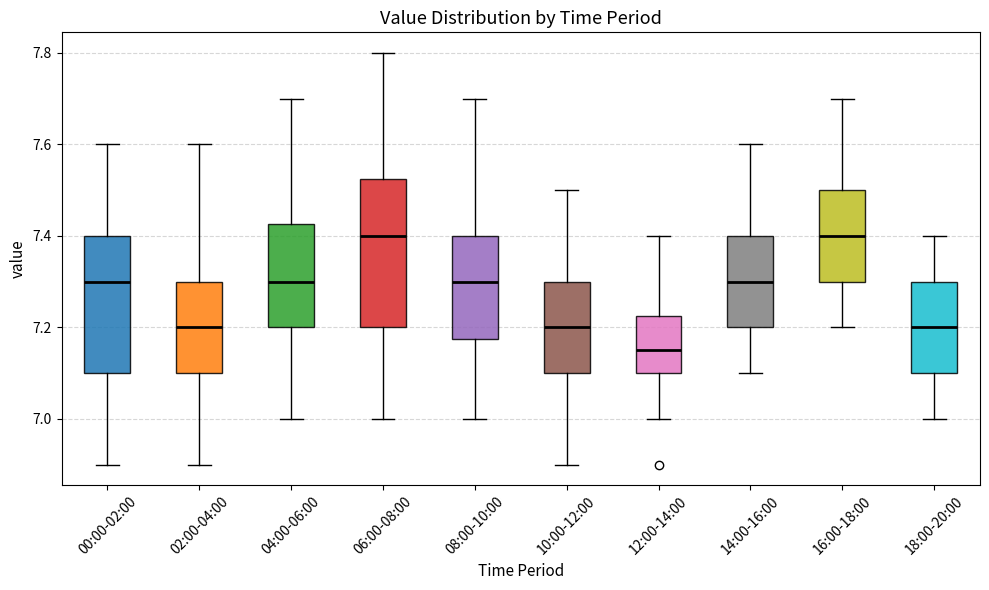

Where does the lower whisker of the box for 06:00-08:00 end on the y-axis? The values are not printed on the chart, so give them approximately, as read against the axis.

7.00